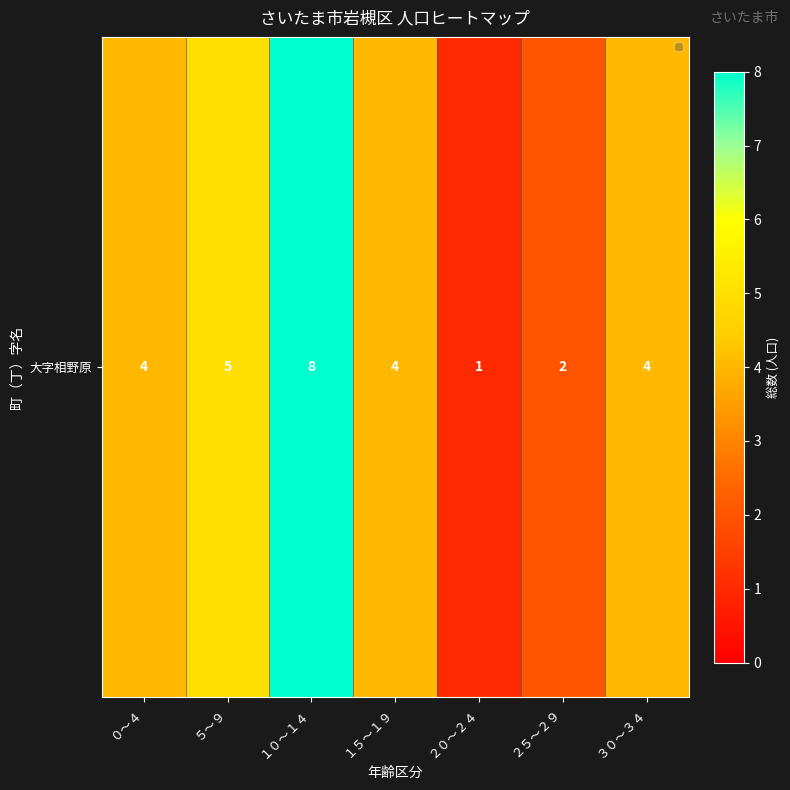

What is the average value?

4